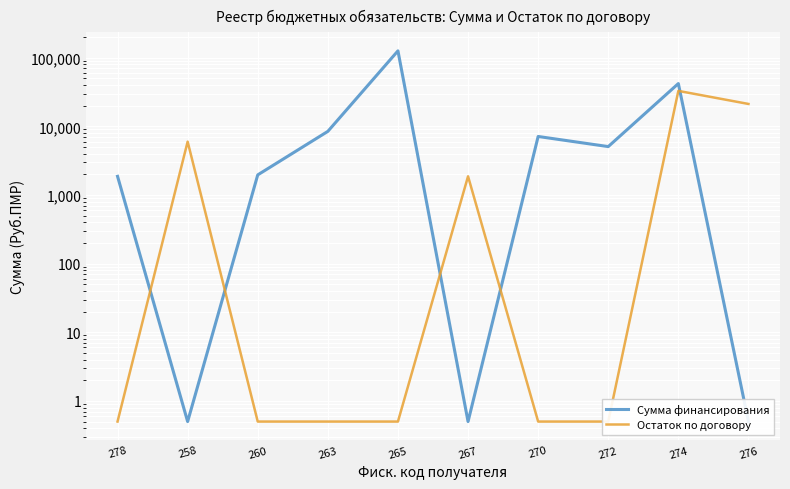

What position from the right is 258?

9